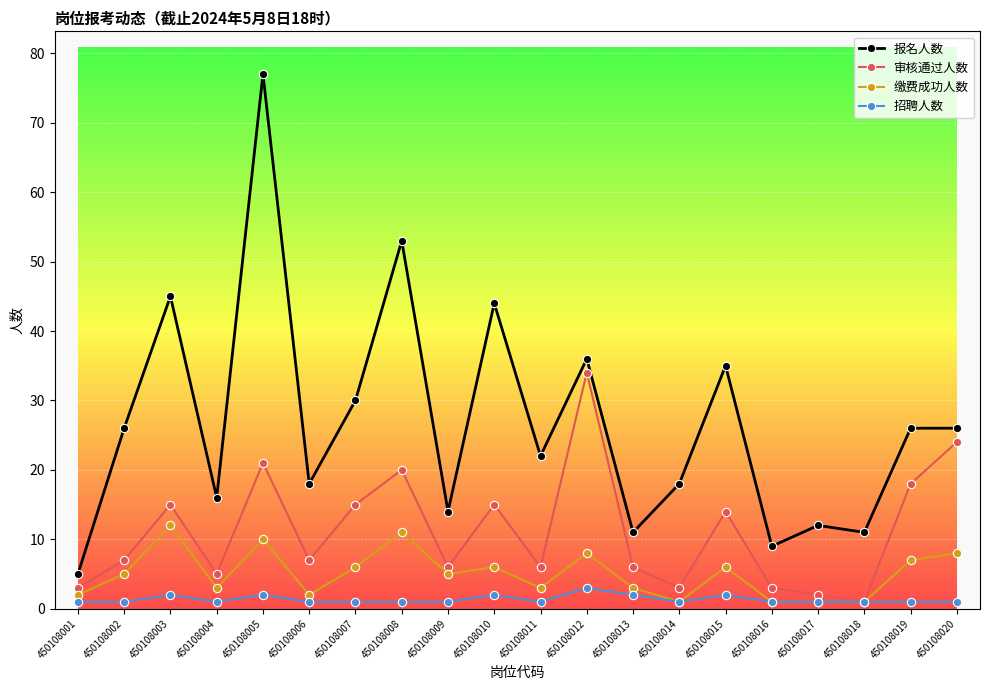

How many distinct data groups are displayed?

4